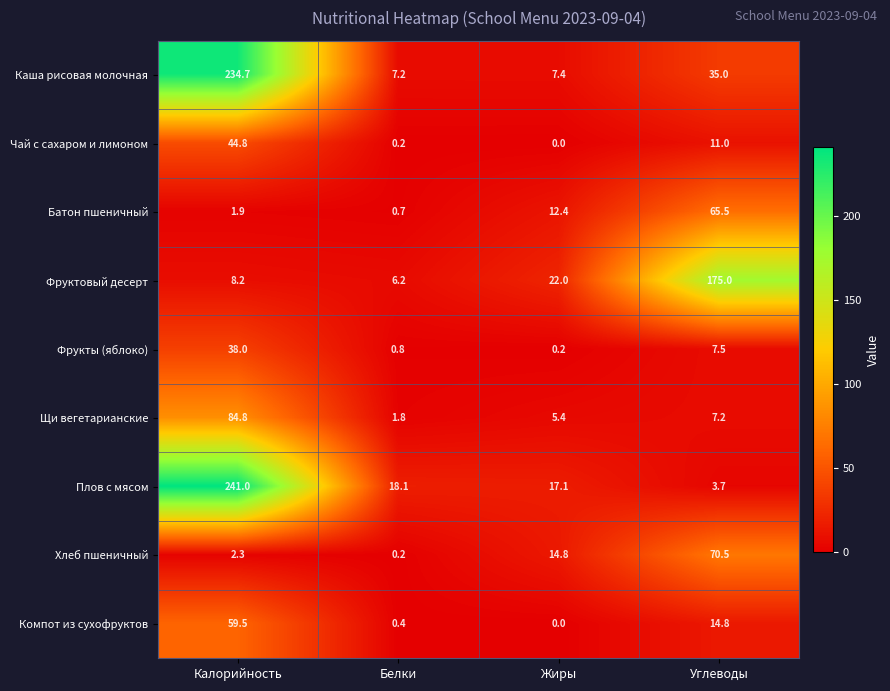

The Фруктовый десерт series shows 38.7 at Жиры. True or false?

False